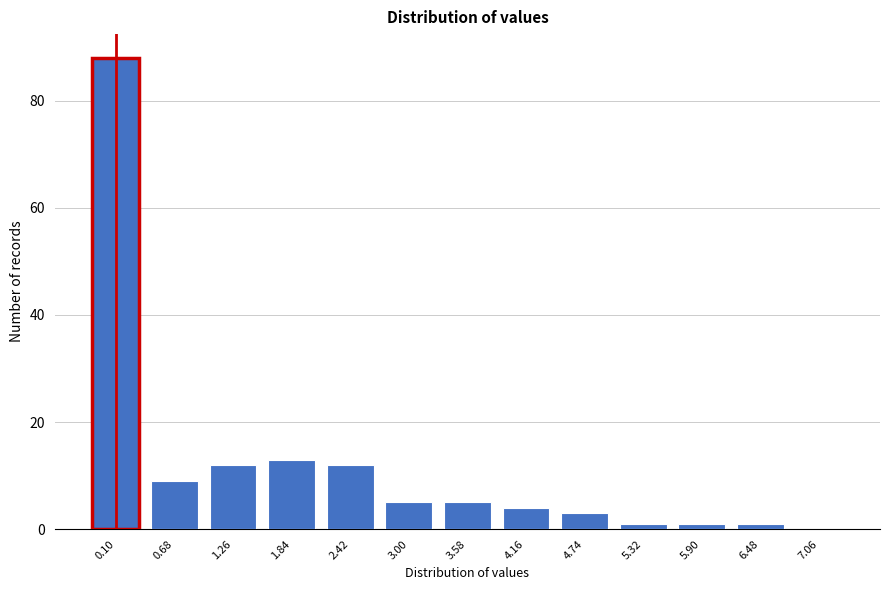

Reading left to right, extract all data points from this chart.

0.10=88	0.68=9	1.26=12	1.84=13	2.42=12	3.00=5	3.58=5	4.16=4	4.74=3	5.32=1	5.90=1	6.48=1	7.06=0